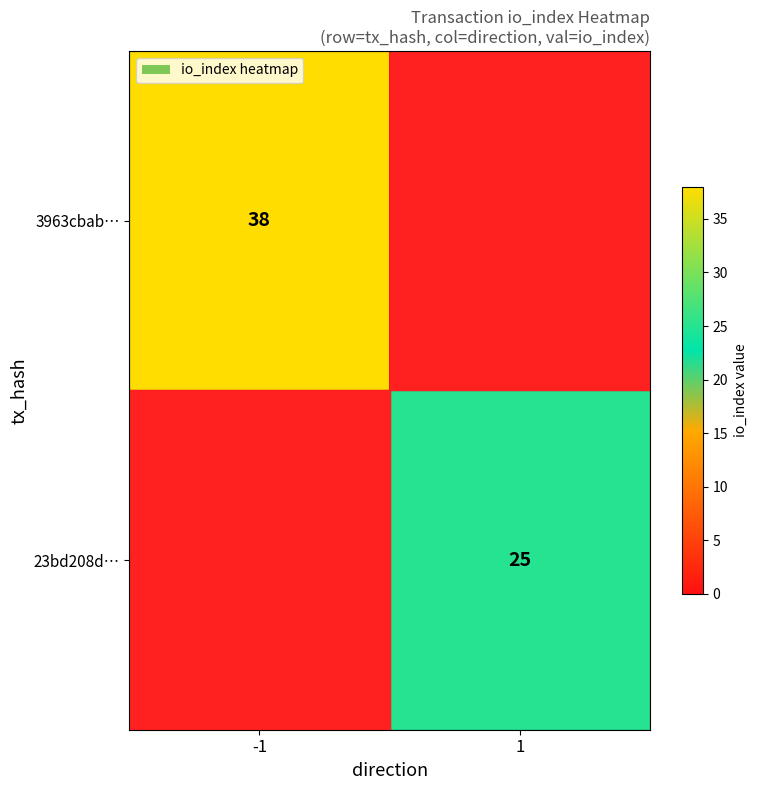

At which category is the sum across all series the highest?

-1